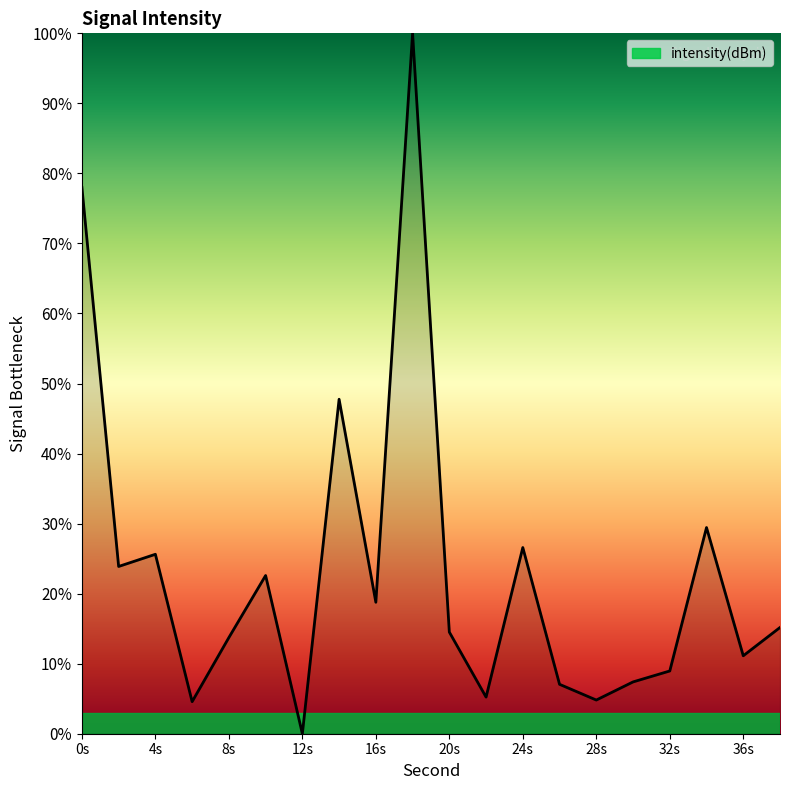

What is the maximum value shown in the chart?

100.0